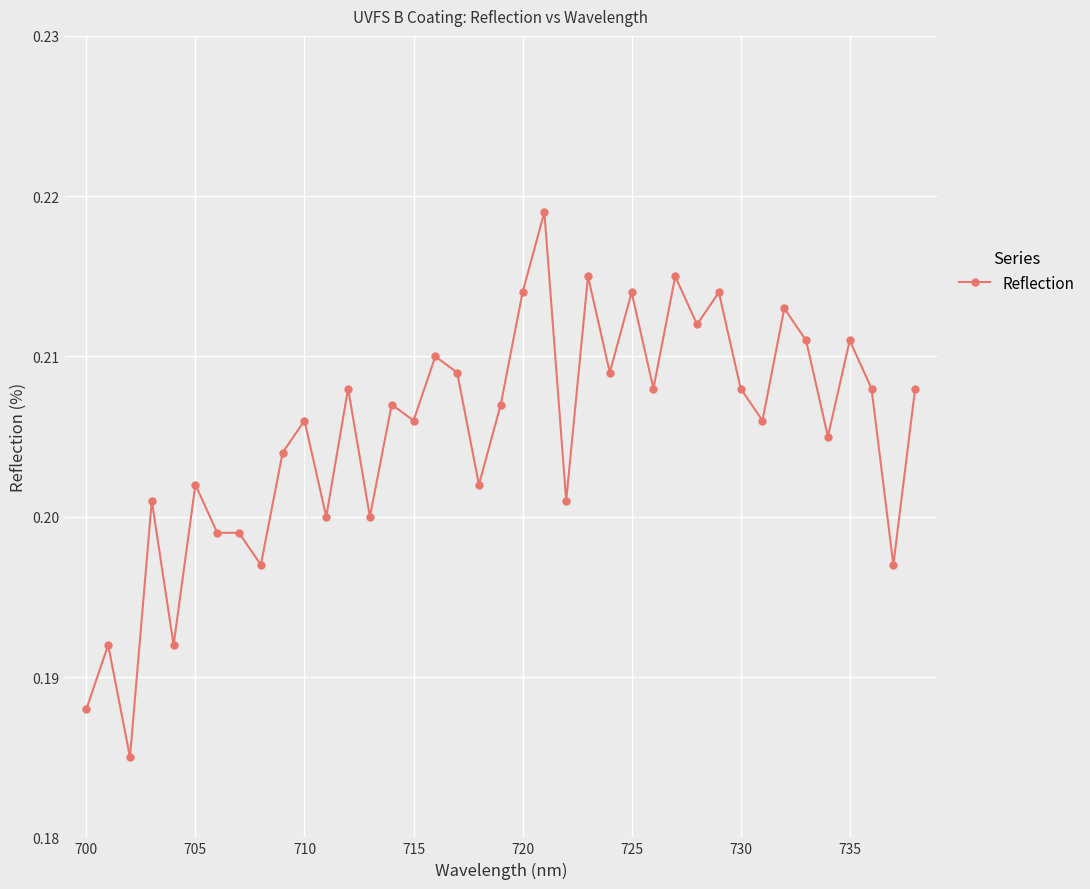

What is the sum of all values?

8.0